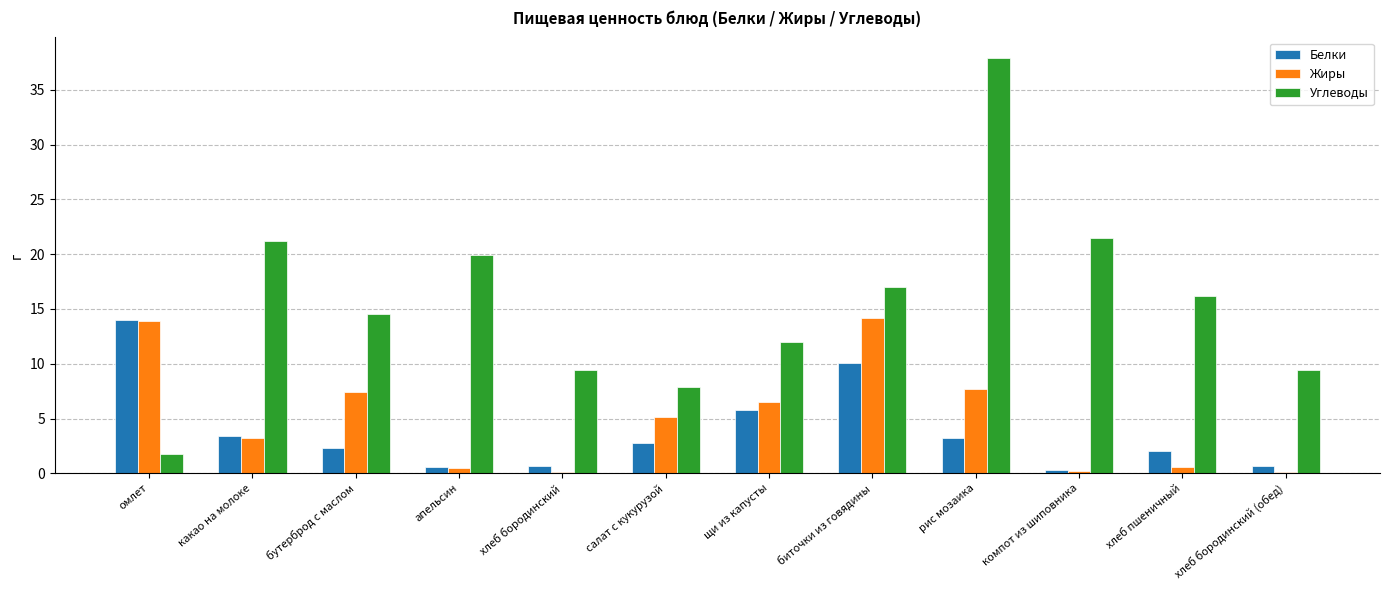

What is the sum of all Белки values?

45.9